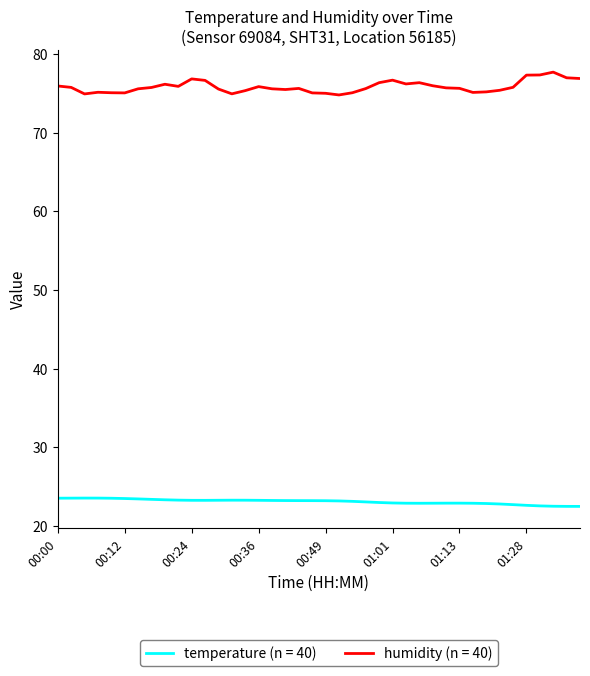

True or false: temperature (n = 40) and humidity (n = 40) cross at least once.

False